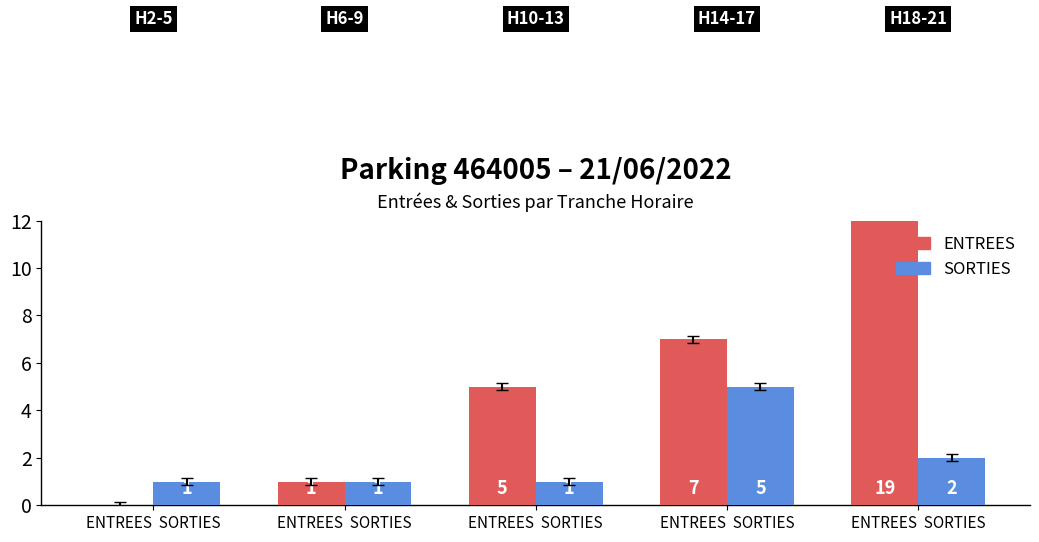

How many data points in ENTREES are above 5?

2